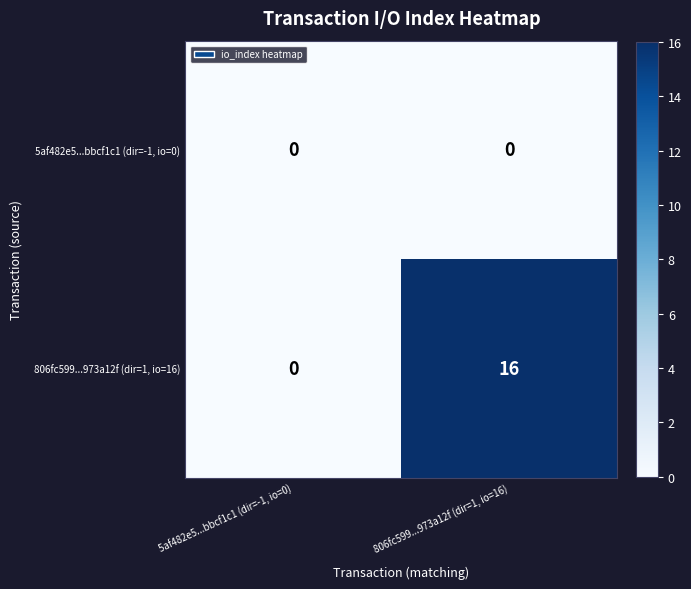

At 806fc599...973a12f (dir=1, io=16), list the series in order from largest to smallest.

806fc599...973a12f (dir=1, io=16), 5af482e5...bbcf1c1 (dir=-1, io=0)